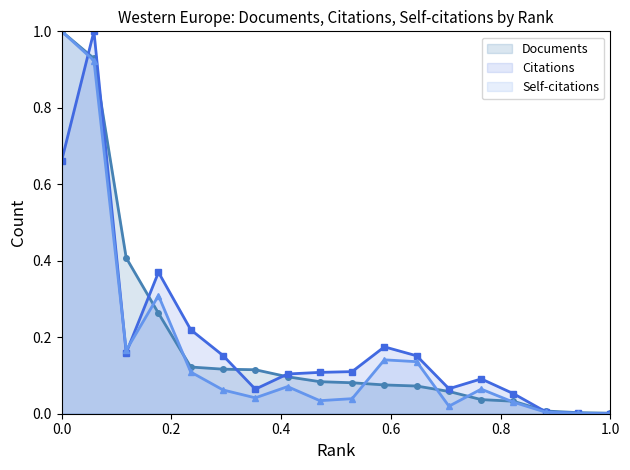

At which category does Citations reach its first local peak?

2